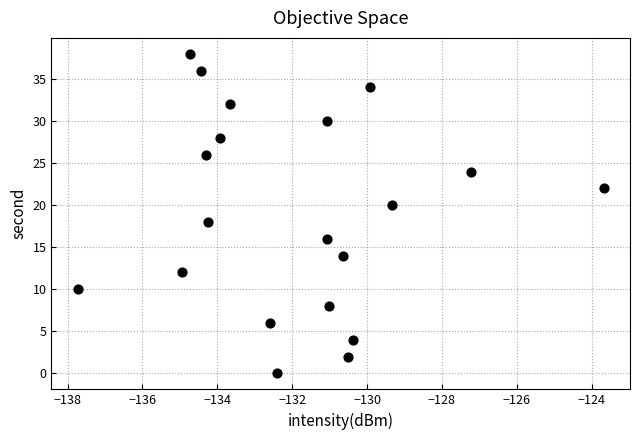

What is the range of Y values (max minus min)?

38